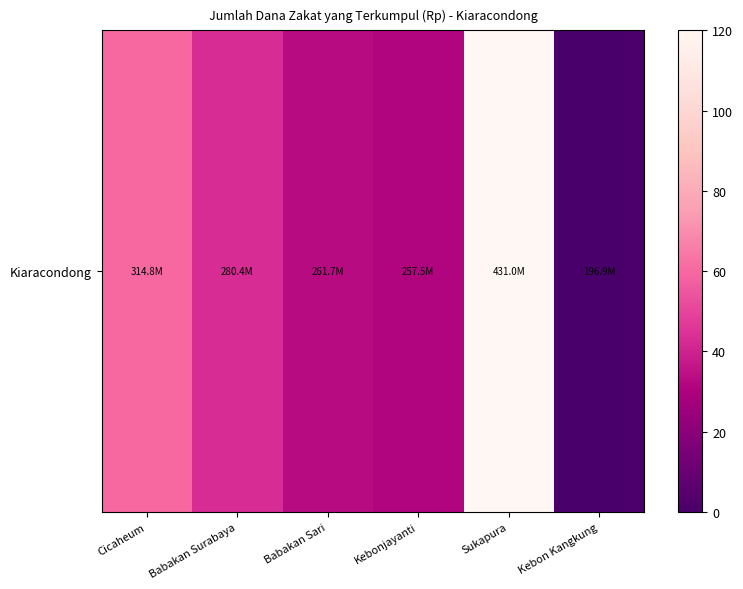

What is the difference between the maximum and minimum values?

120.0